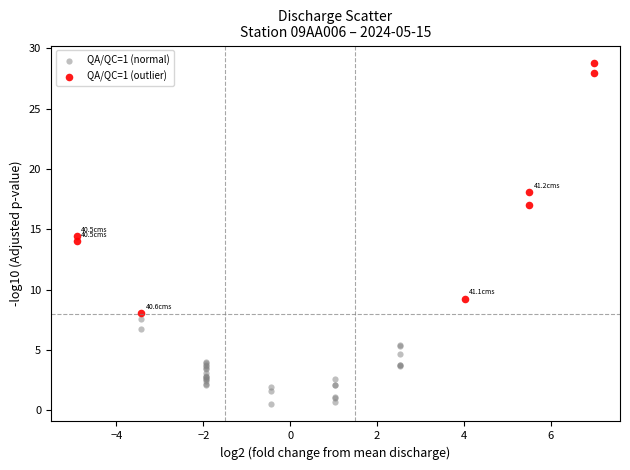

Which series reaches the minimum Y coordinate?

QA/QC=1 (normal)